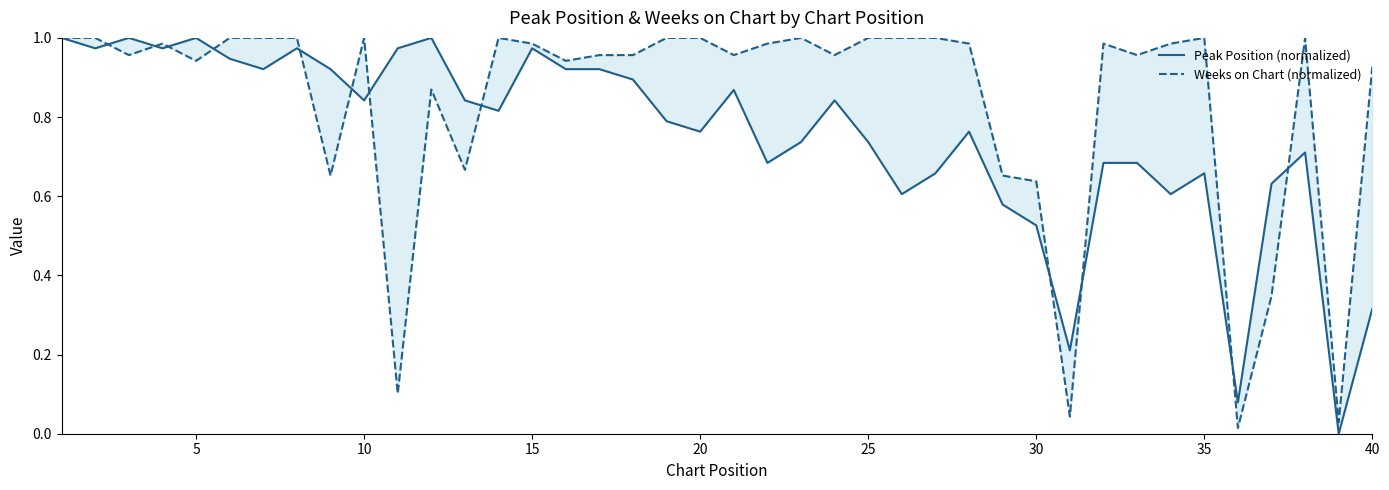

Which series has the largest total across all categories?

Weeks on Chart (normalized)